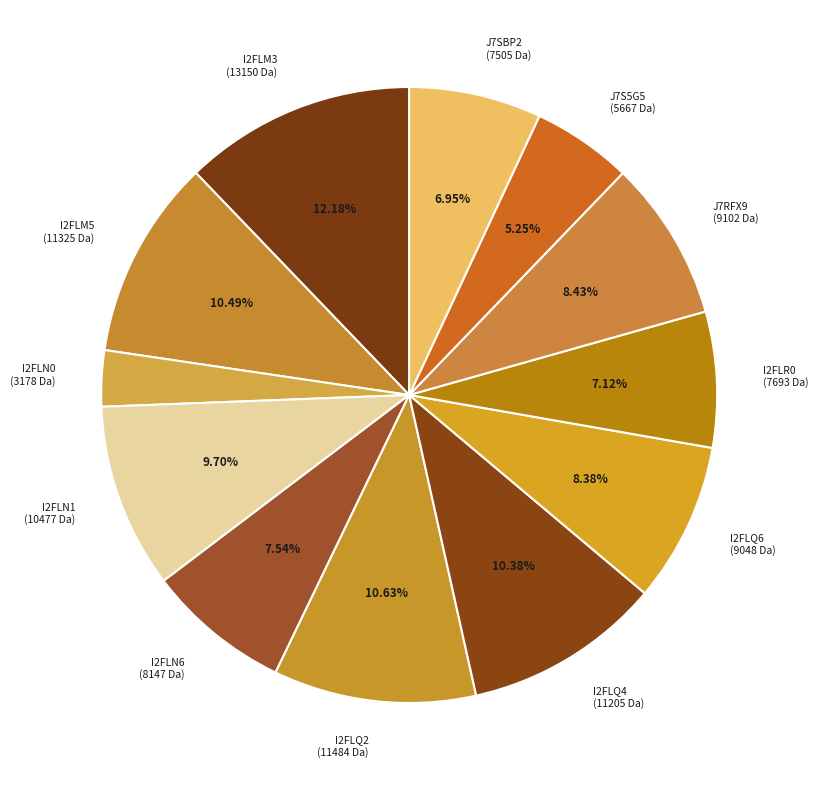

True or false: I2FLQ6 accounts for 8% of the total.

True